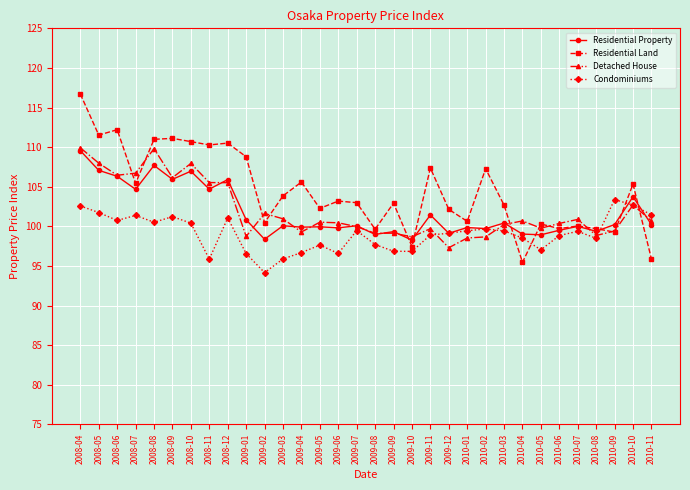

Is this an area chart (filled region under the line)?

No